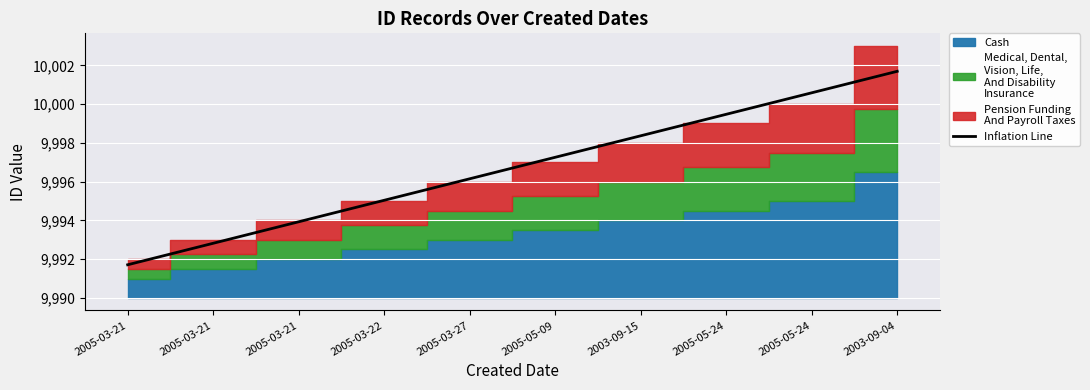

True or false: there are more than 2 points higher than both neighbors.

False